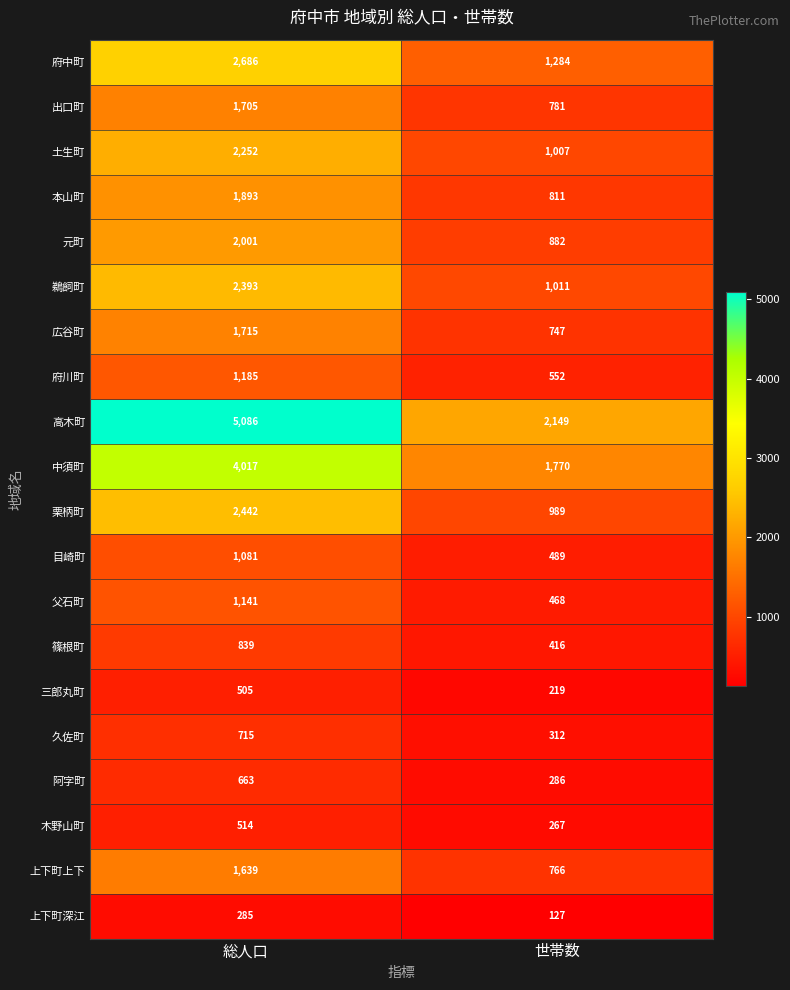

Rank the categories by 広谷町 value from lowest to highest.

世帯数, 総人口